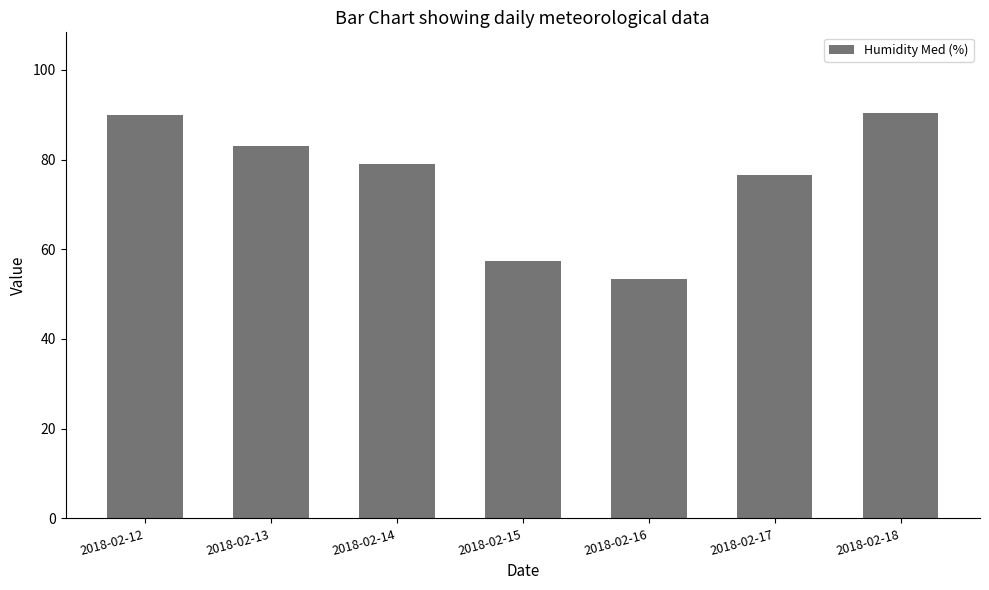

What is the sum of the values at 2018-02-12 and 2018-02-17?

166.5